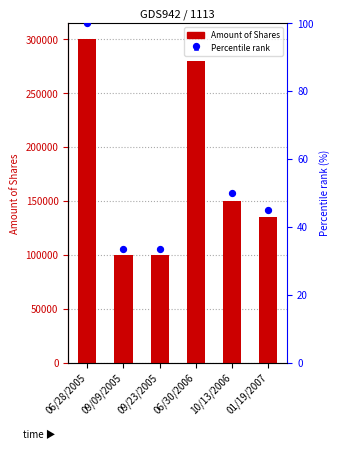

Which series has the widest spread of Y values?

Amount of Shares